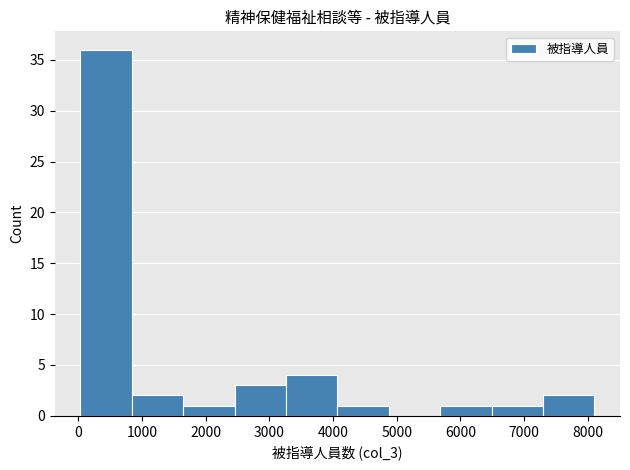

How tall is the bar that spans 800 to 1600 on the x-axis? Neither the bar edges nor the heights are printed on the chart, so give them approximately, as read against the axes.

2